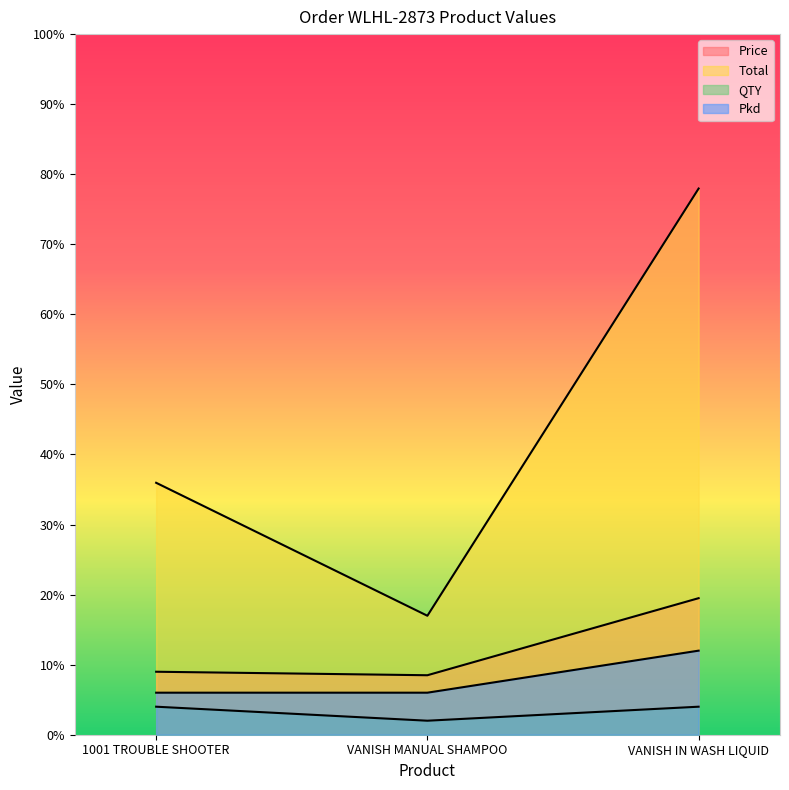

At how many categories does at least one series exceed 25?

2